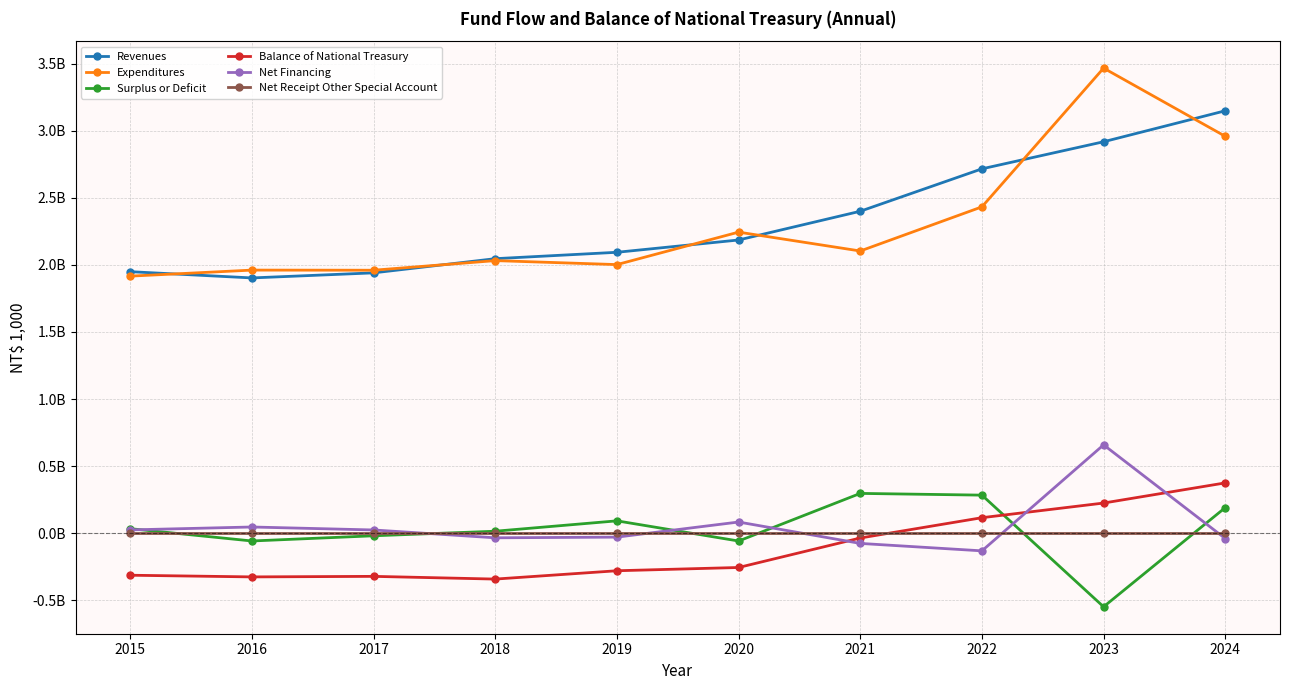

Which has a higher value, 2020 or 2015?

2020